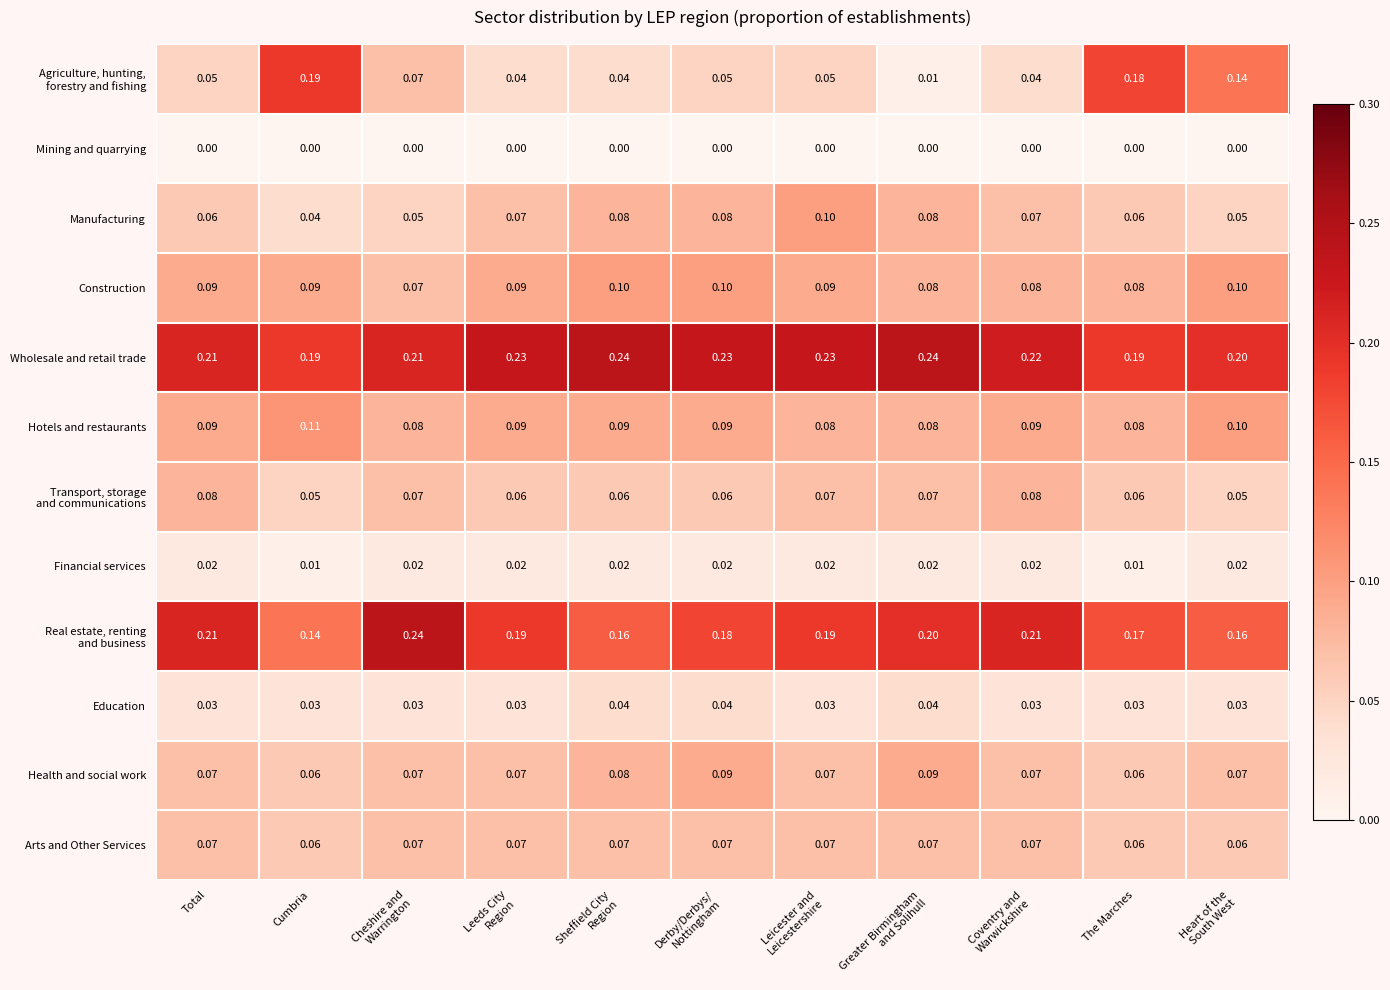

Which series has the largest total across all categories?

Wholesale and retail trade